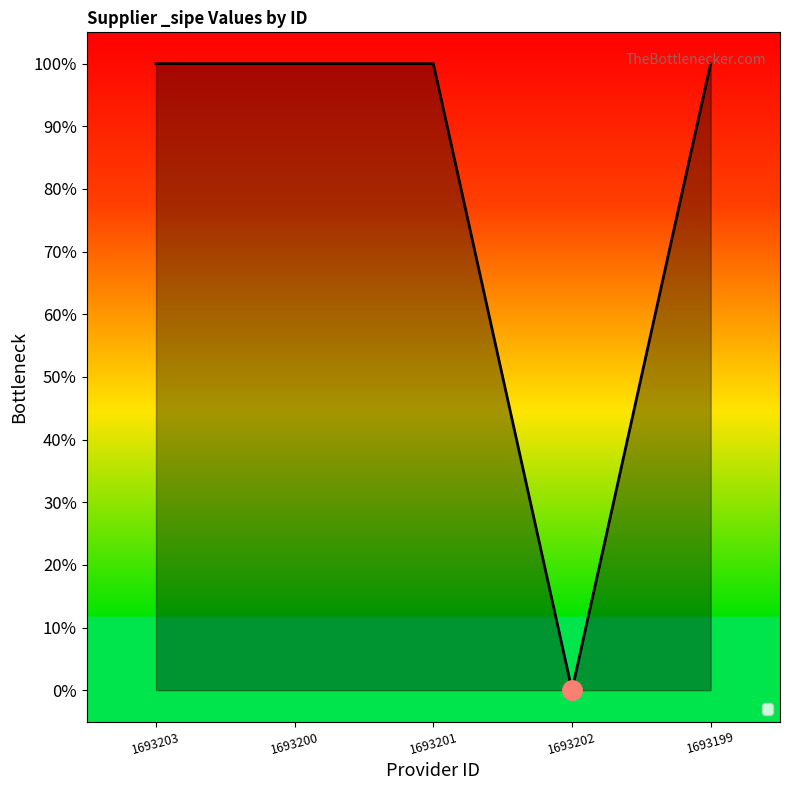

Which has a higher value, 1693201 or 1693202?

1693201